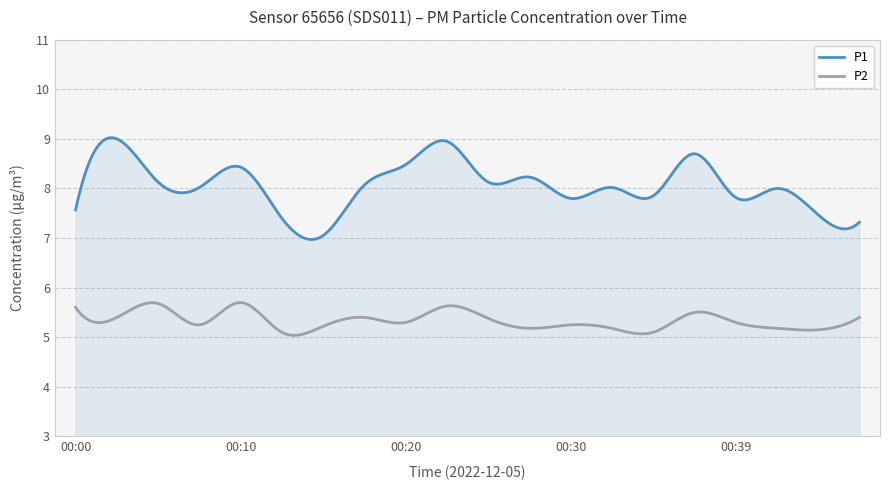

List the series in order of their peak value, highest first.

P1, P2